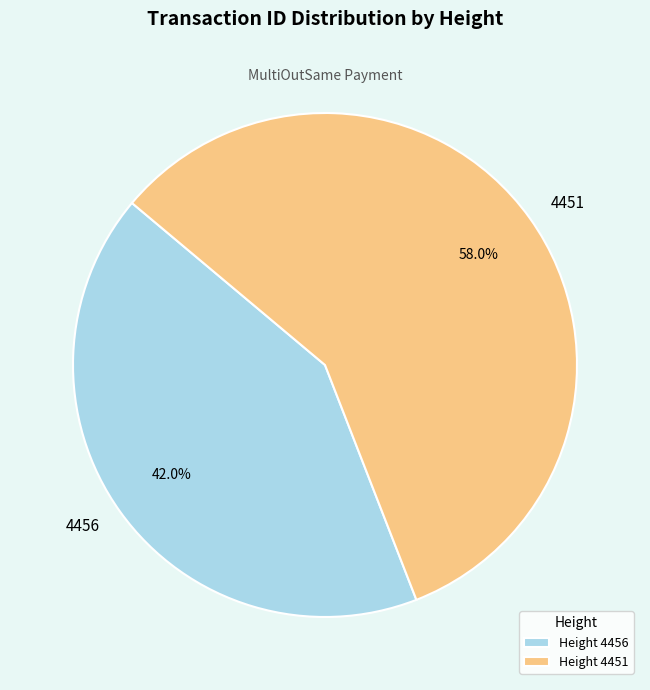

Which category accounts for the majority?

4451